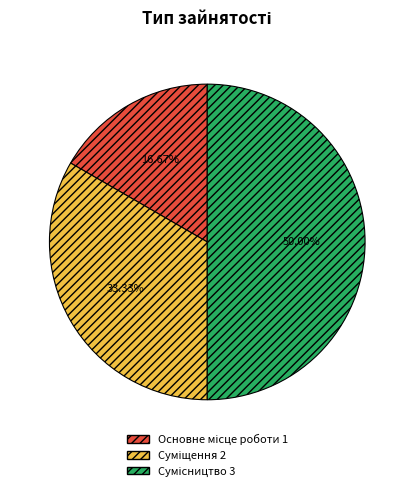

How many slices are in this pie chart?

3